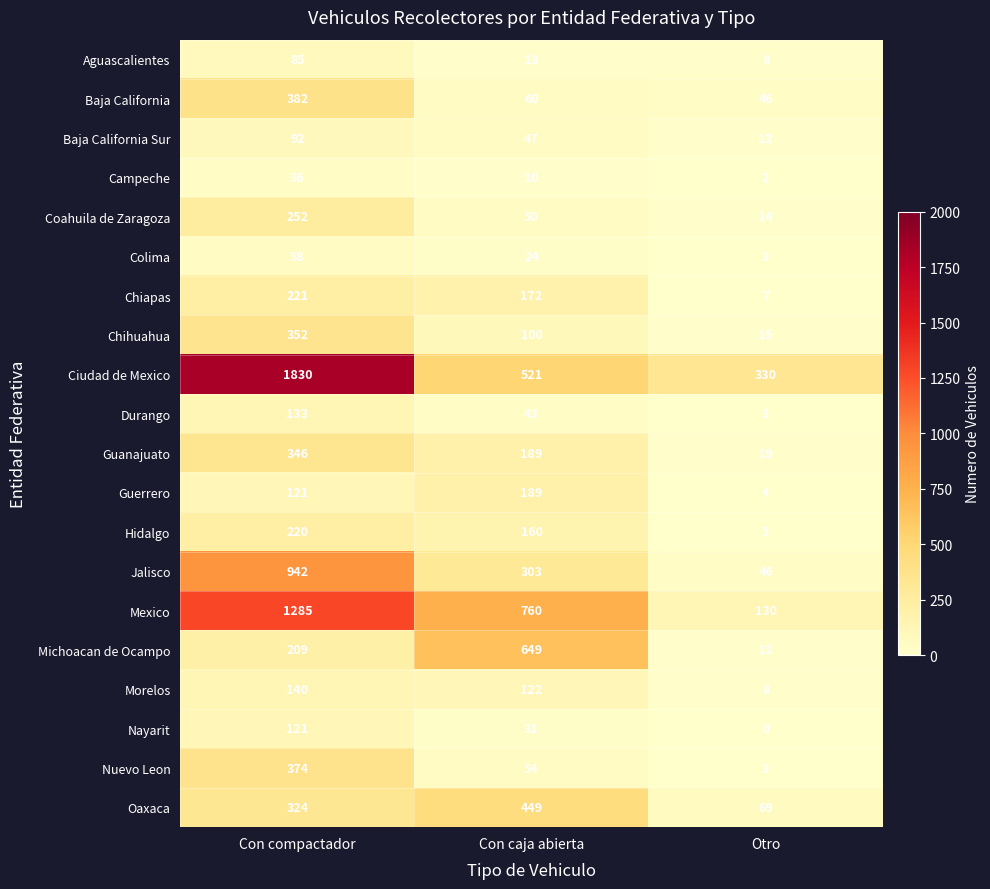

What is the sum of the Hidalgo values at Con compactador and Con caja abierta?

380